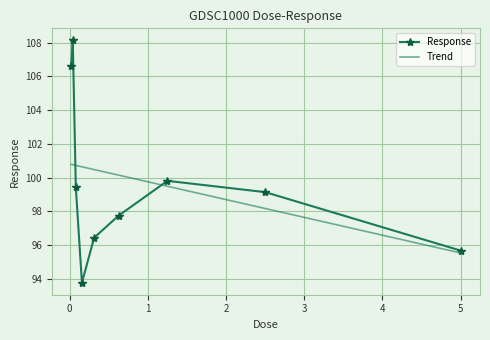

How many data points does each series have?

9